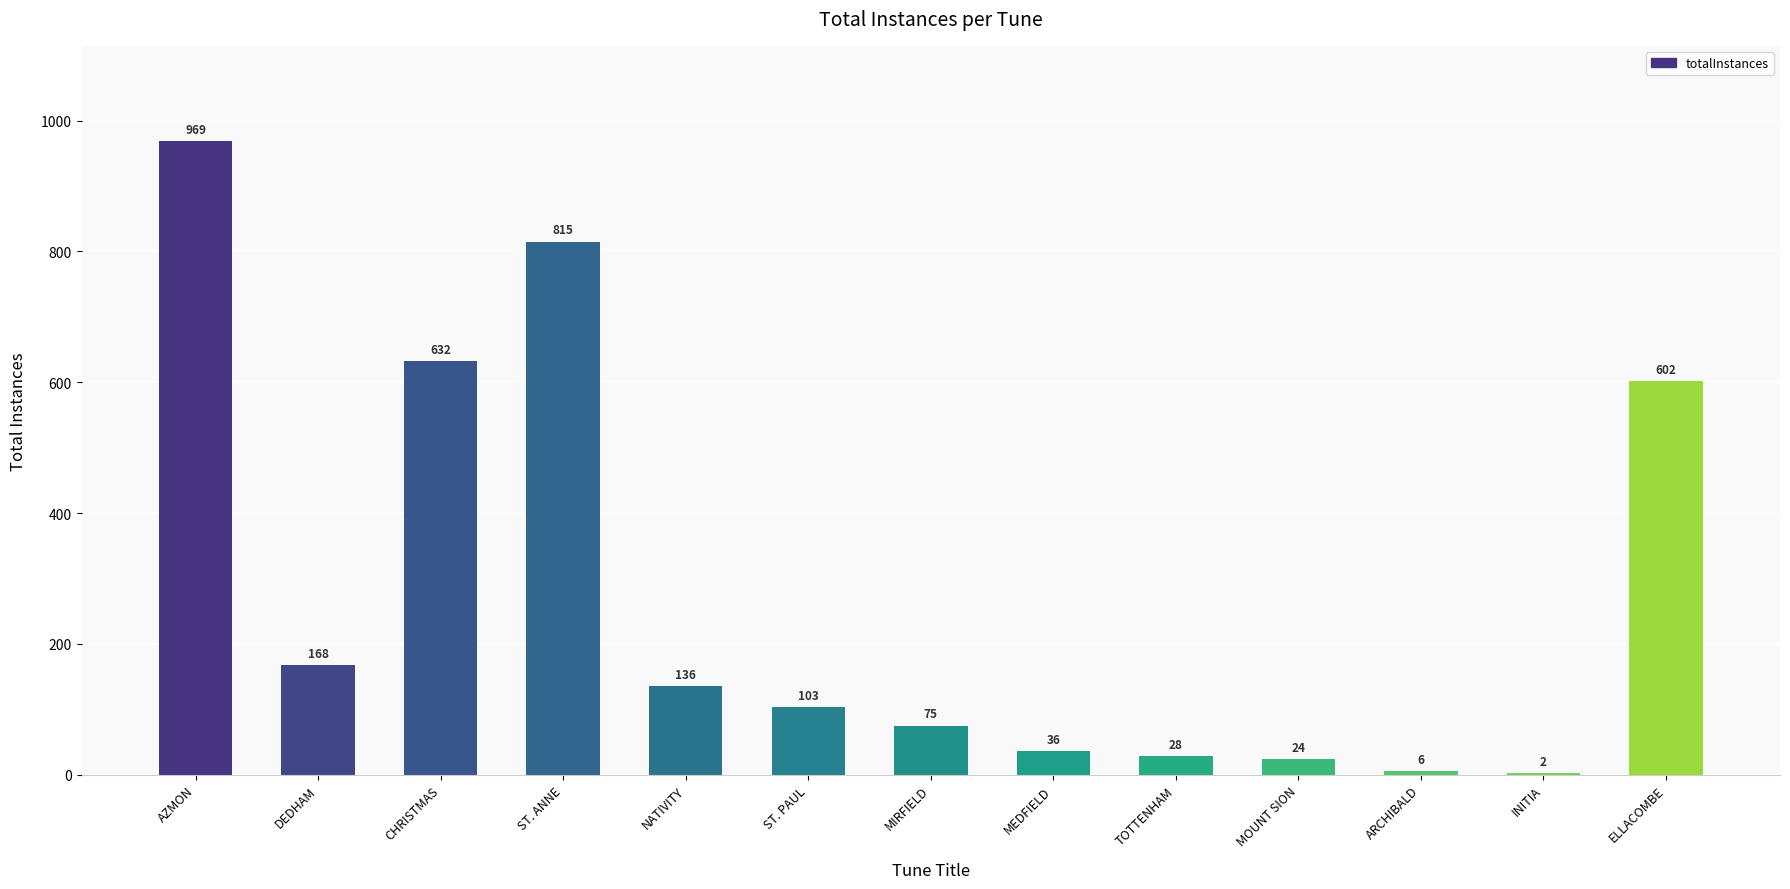

Reading left to right, transcribe all the data shown in this chart.

AZMON=969	DEDHAM=168	CHRISTMAS=632	ST. ANNE=815	NATIVITY=136	ST. PAUL=103	MIRFIELD=75	MEDFIELD=36	TOTTENHAM=28	MOUNT SION=24	ARCHIBALD=6	INITIA=2	ELLACOMBE=602